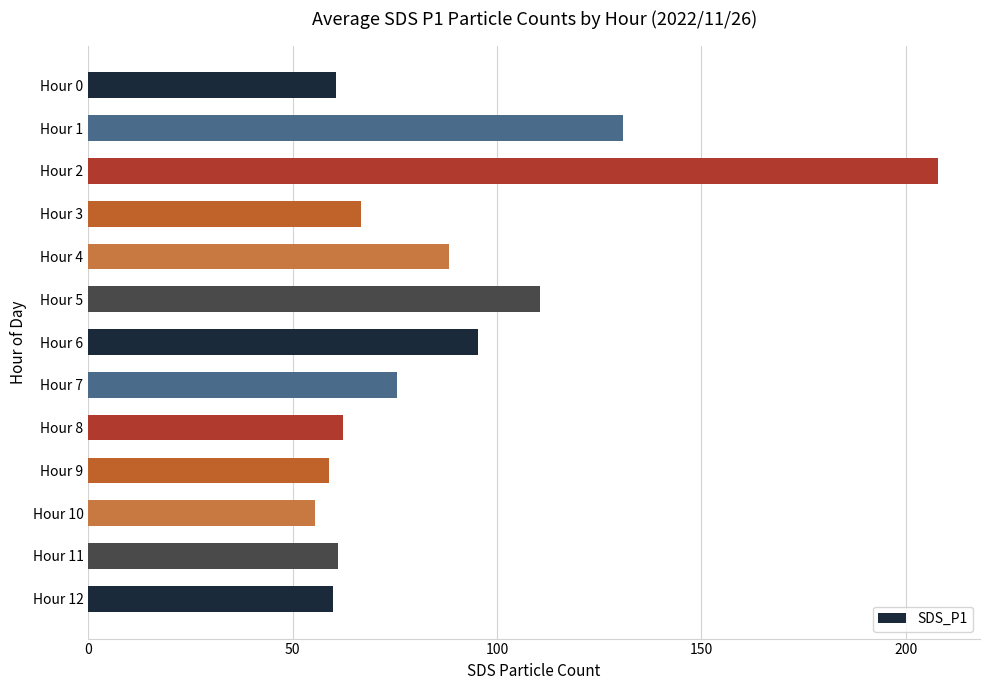

What is the approximate value at Hour 3?

66.8